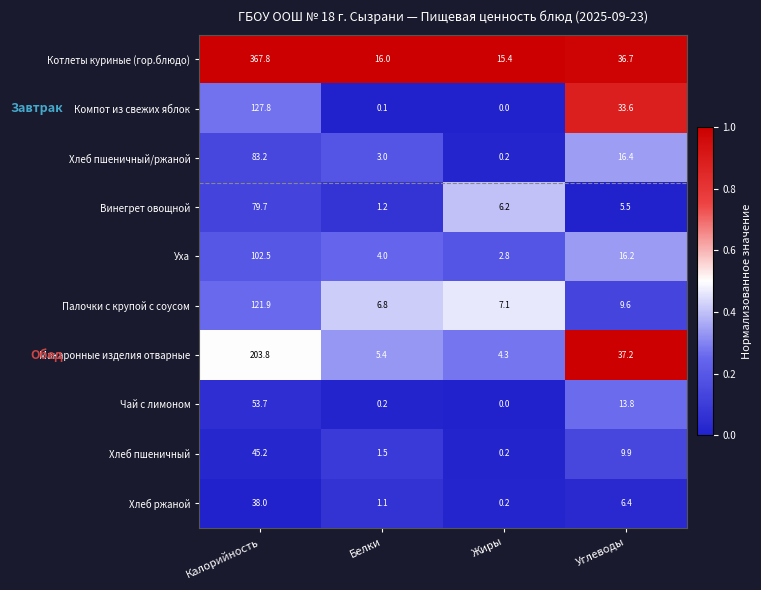

At which label is Чай с лимоном closest to 26?

Углеводы